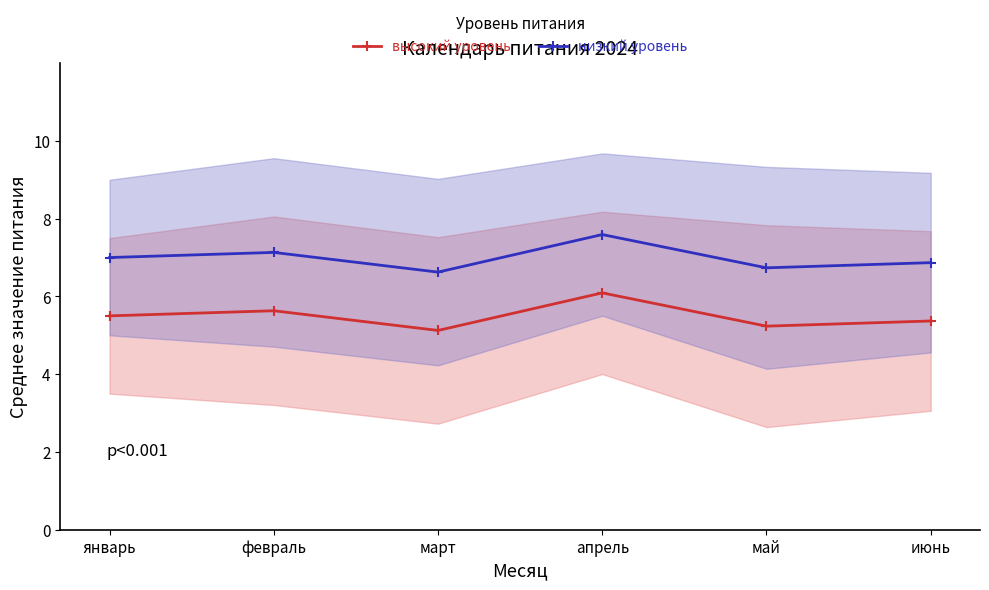

What is the difference between the высокий уровень values at февраль and май?

0.4